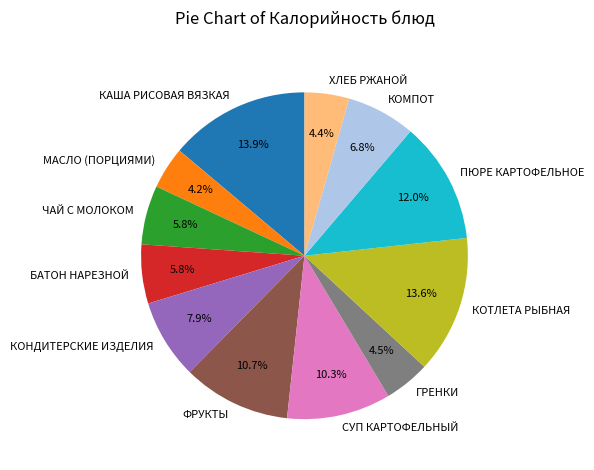

To the nearest percent, what percentage of the pie is КОМПОТ?

7%